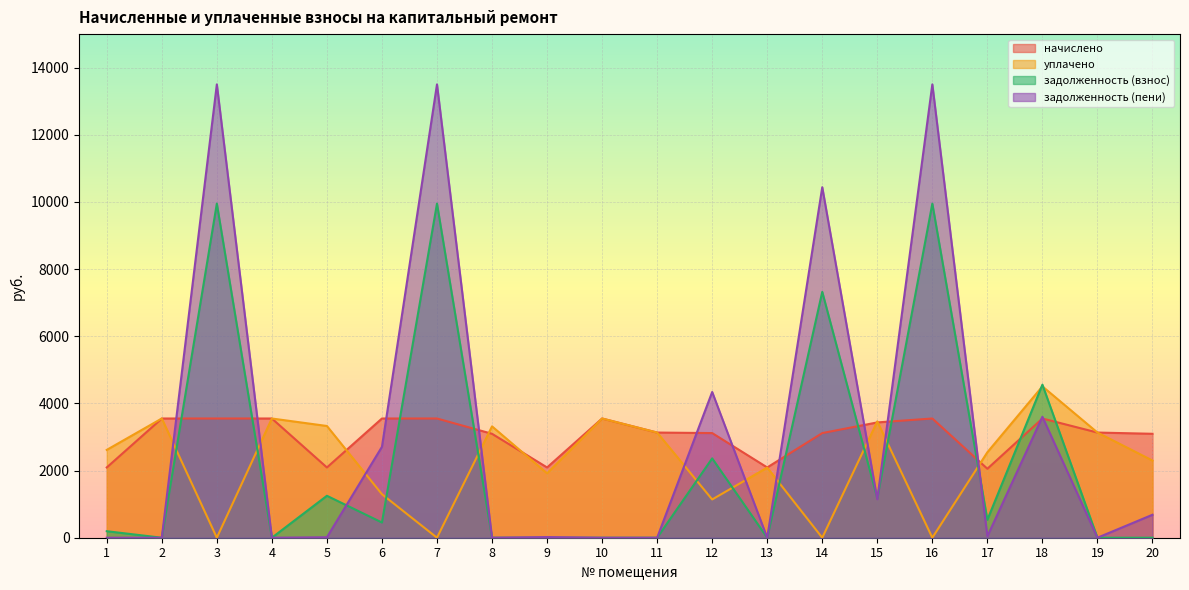

Between 8 and 4, which is larger?

4